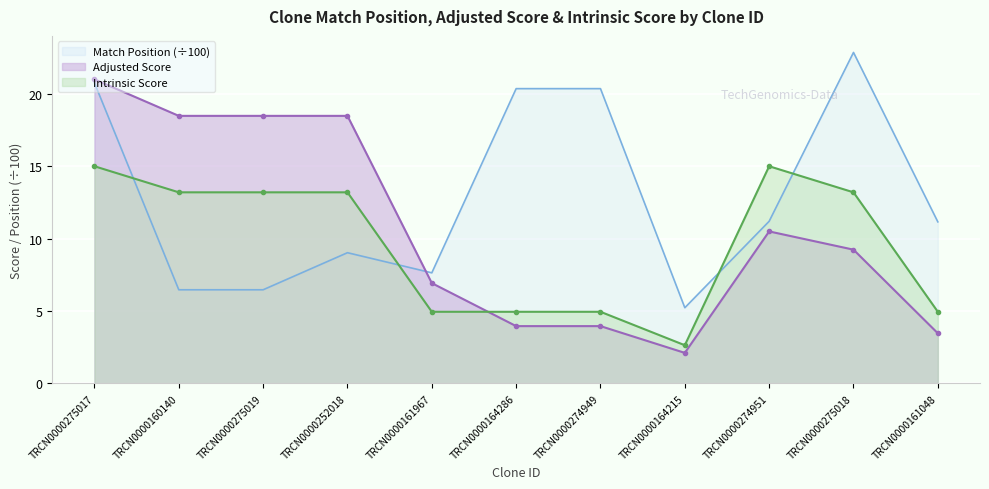

At how many categories does at least one series exceed 11?

9